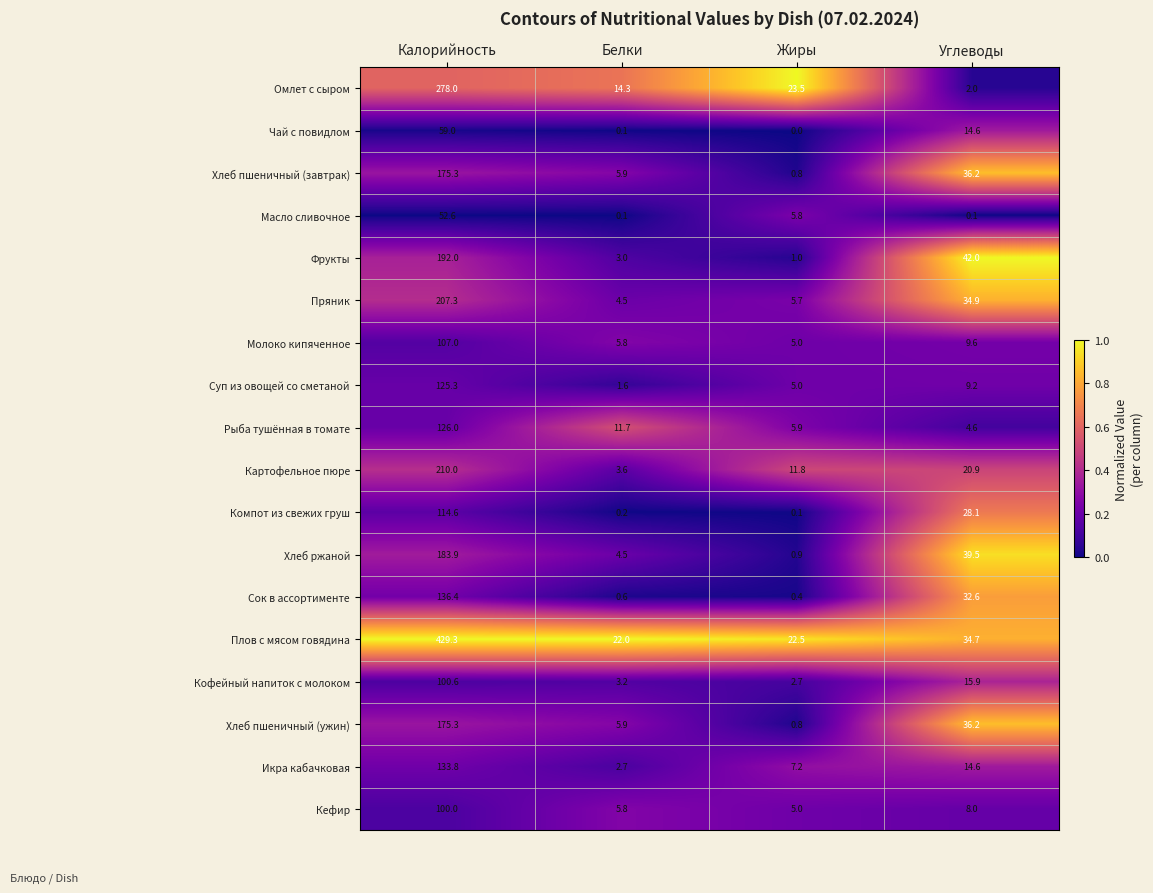

What is the difference between the maximum and minimum values in the Сок в ассортименте series?

136.0